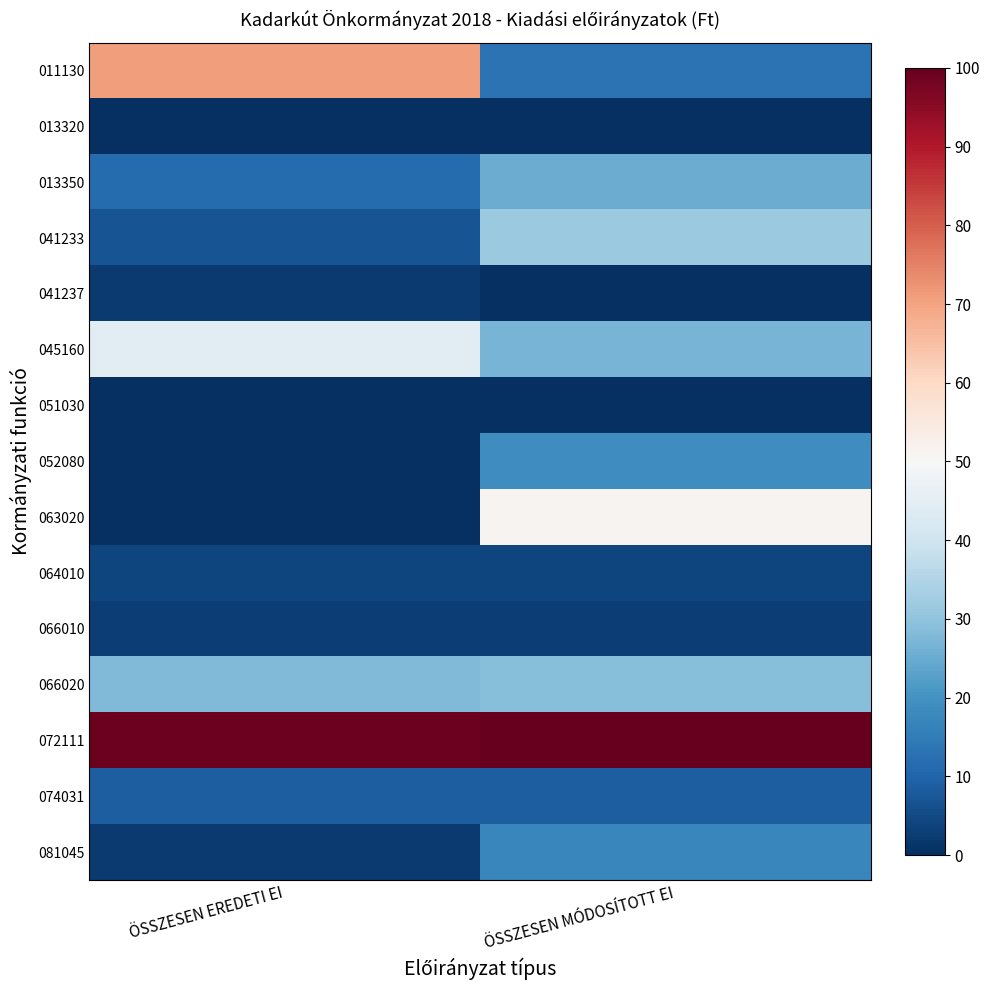

At which category is the sum across all series the highest?

ÖSSZESEN MÓDOSÍTOTT EI